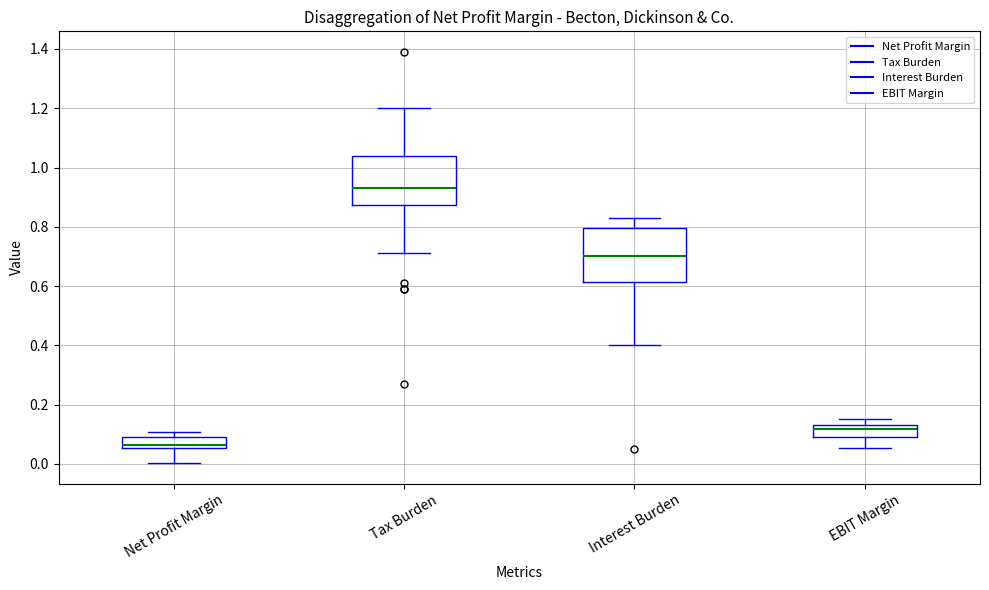

Which box's median line is the lowest?

Net Profit Margin